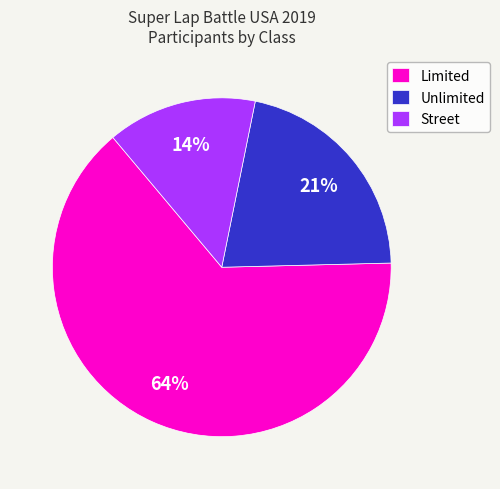

True or false: Limited accounts for 64% of the total.

True